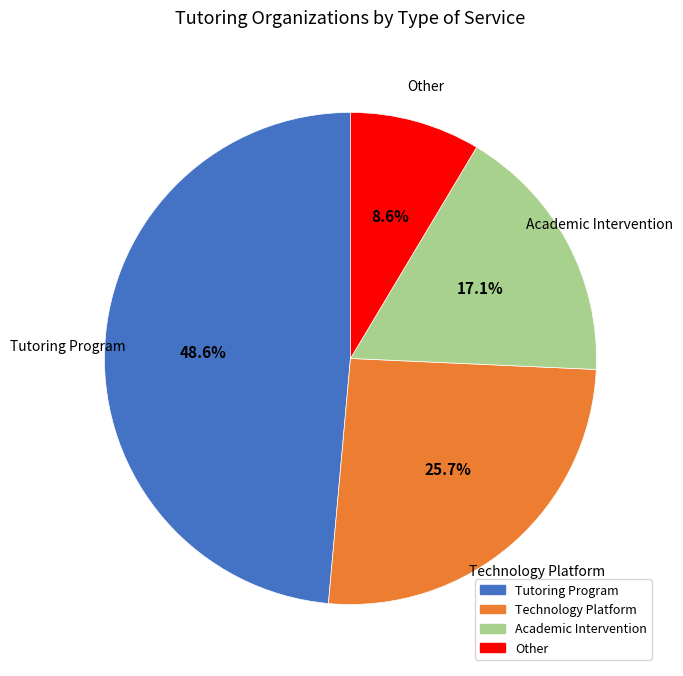

Is there a majority slice in this chart?

No